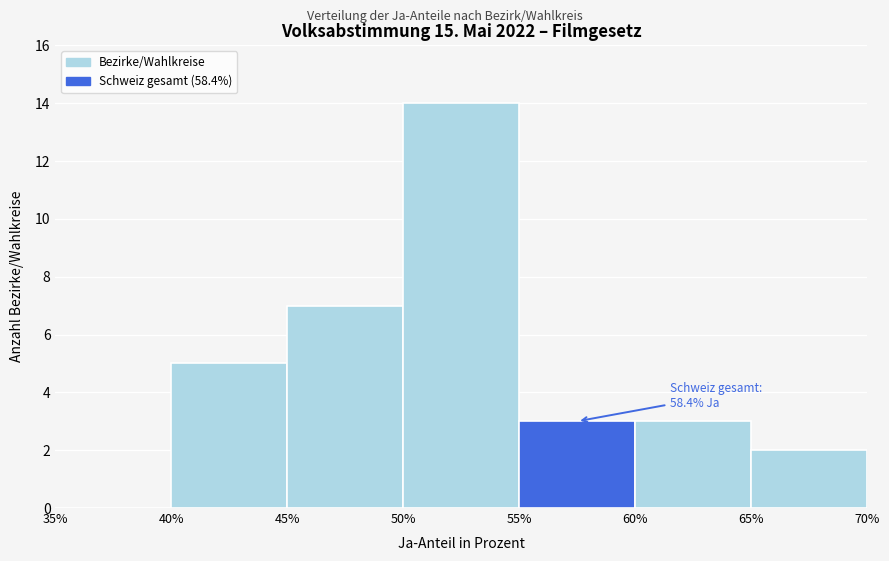

Which range on the x-axis has the tallest bar?

50% to 55%